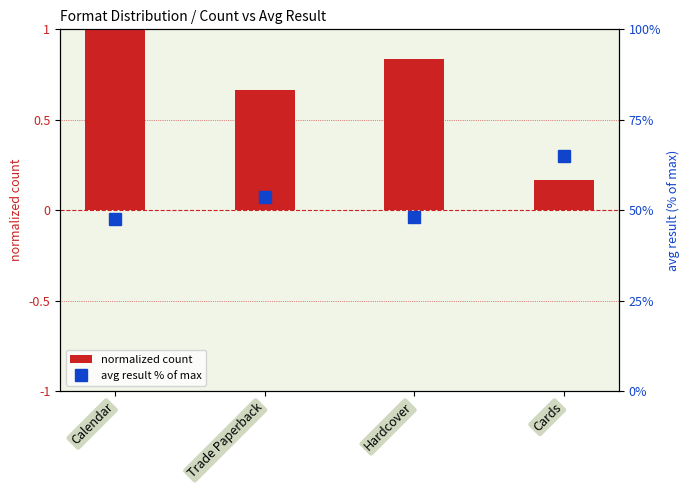

What is the spread (max minus min) of values at Trade Paperback?

53.1